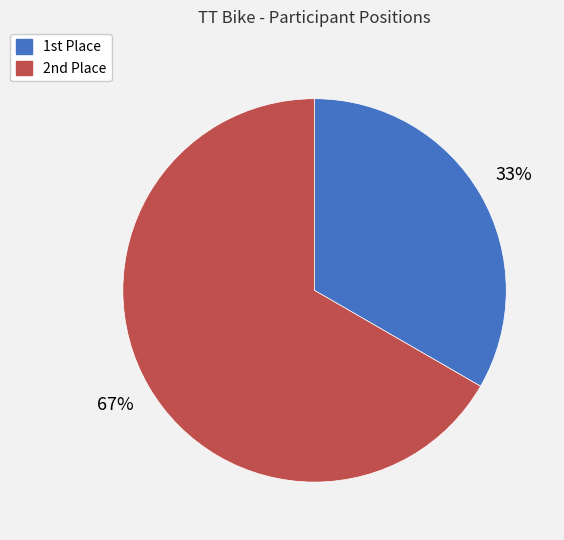

Is there any slice that represents more than half of the pie?

Yes